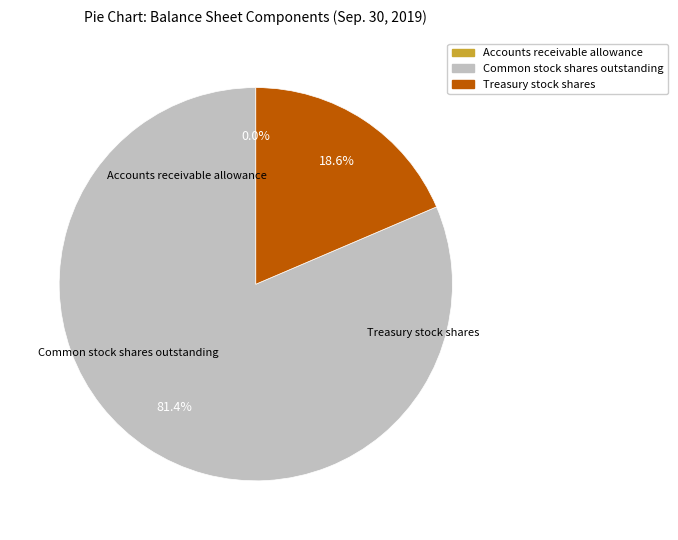

How much of the chart is everything except Treasury stock shares?

81.4%